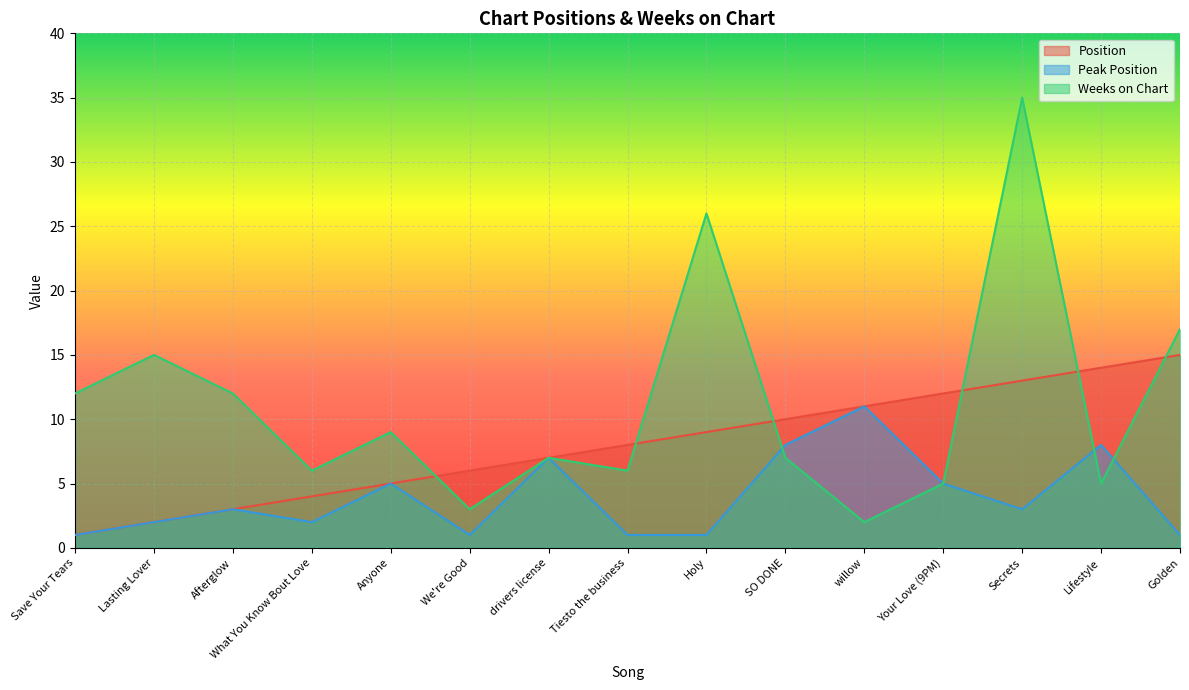

The Peak Position series shows 2 at Lasting Lover. True or false?

True